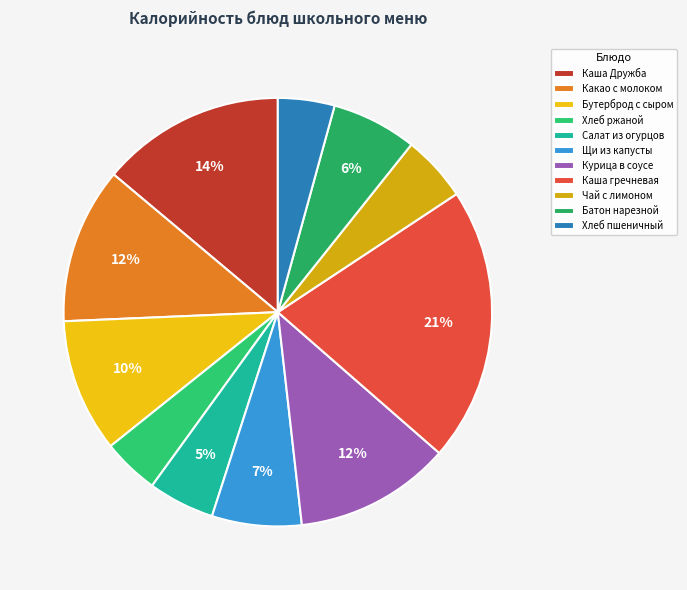

Count the number of slices in the pie.

11